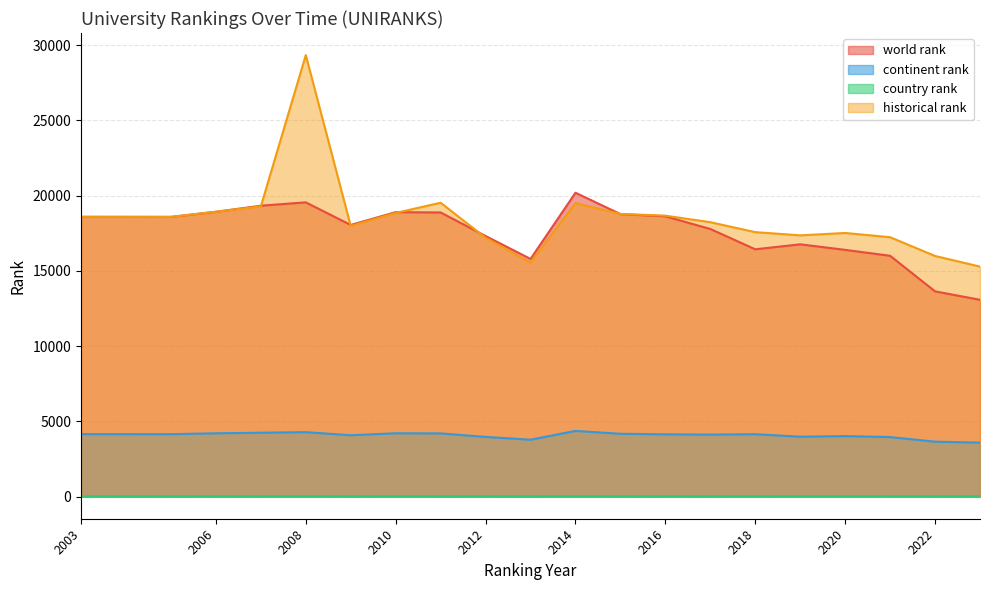

What is the value of the country rank point at the 14th from the left?

23.0